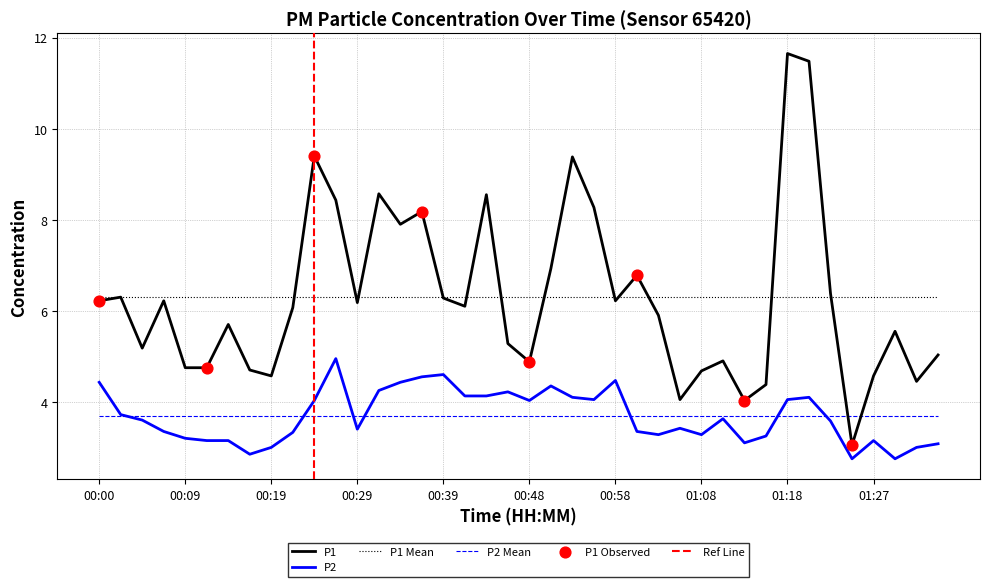

Which series reaches the maximum Y coordinate?

P1